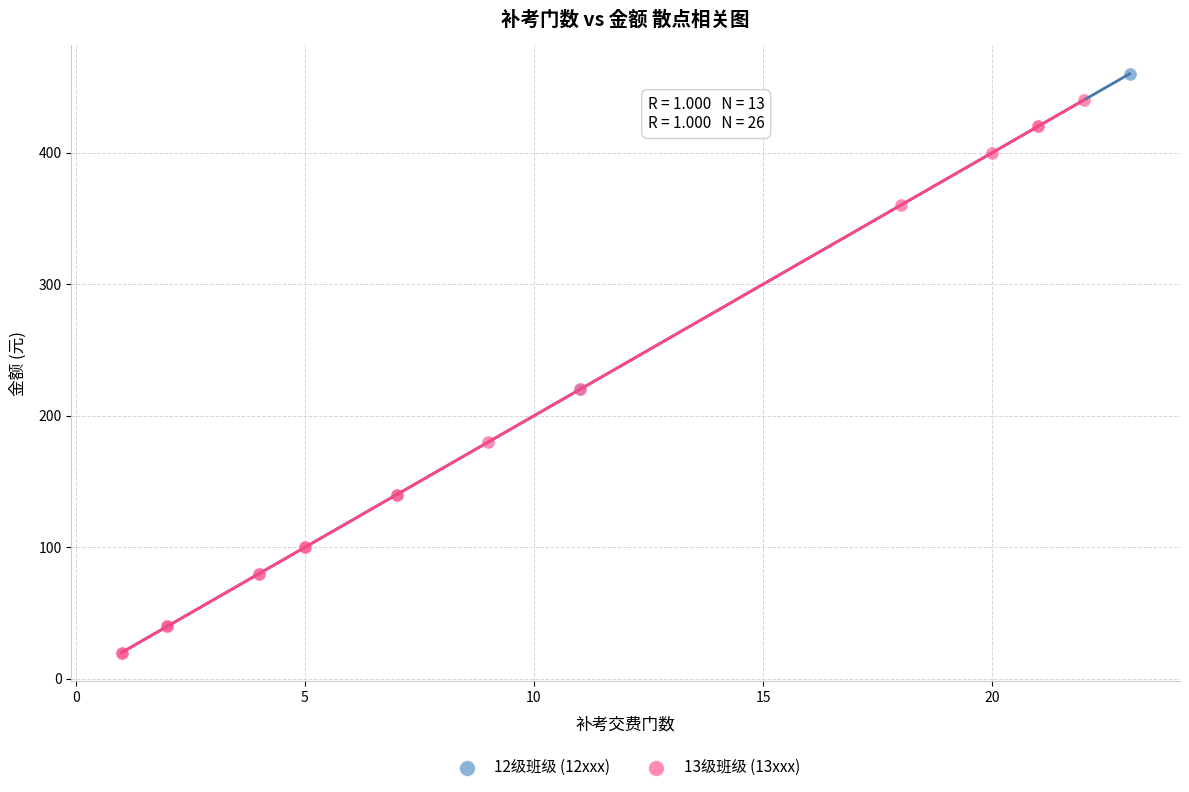

Which series reaches the maximum Y coordinate?

12级班级 (12xxx)